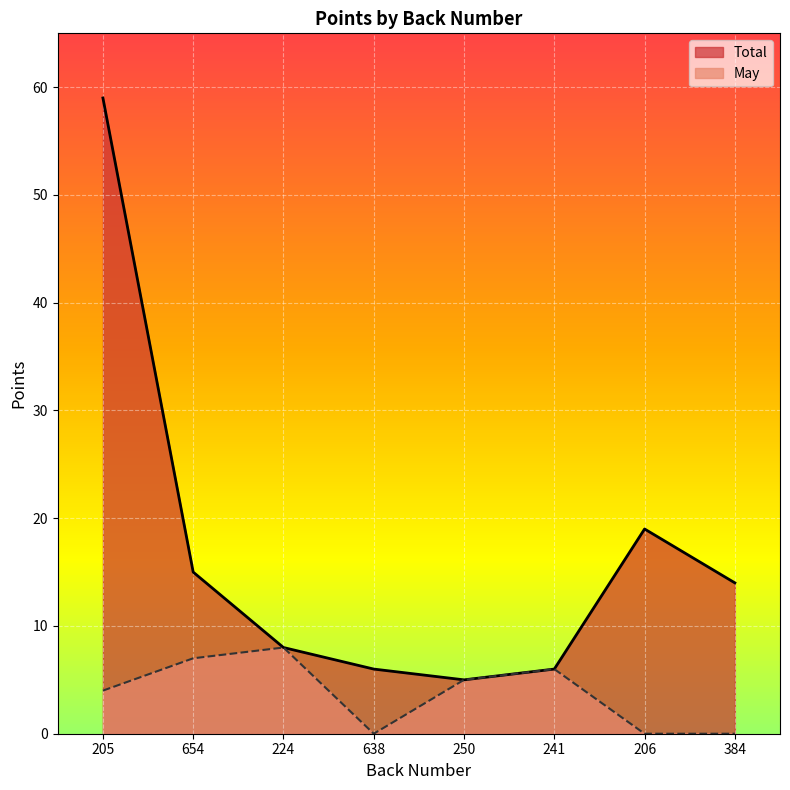

Which series changed the most between 224 and 241?

Total